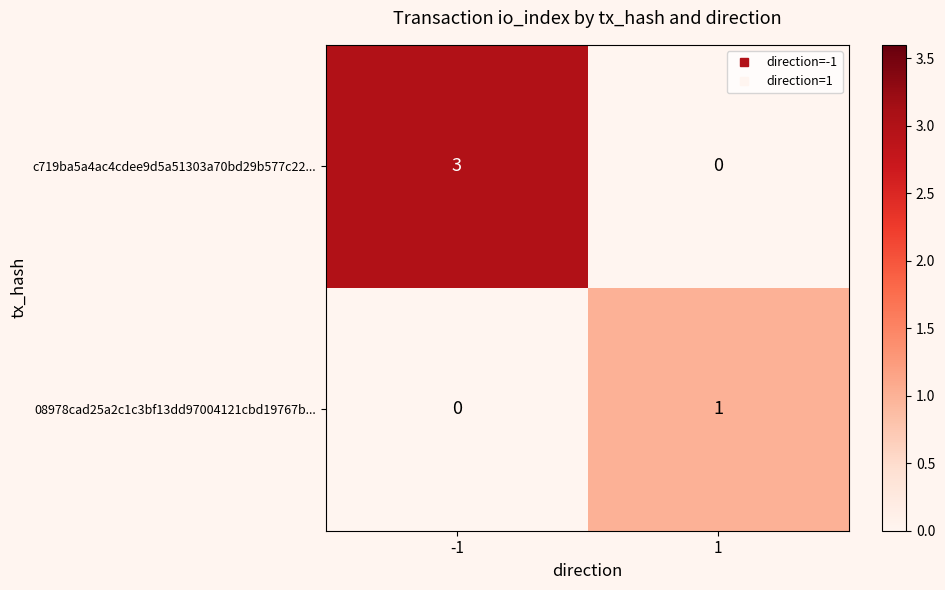

What is the difference between the maximum and minimum values in the c719ba5a4ac4cdee9d5a51303a70bd29b577c22... series?

3